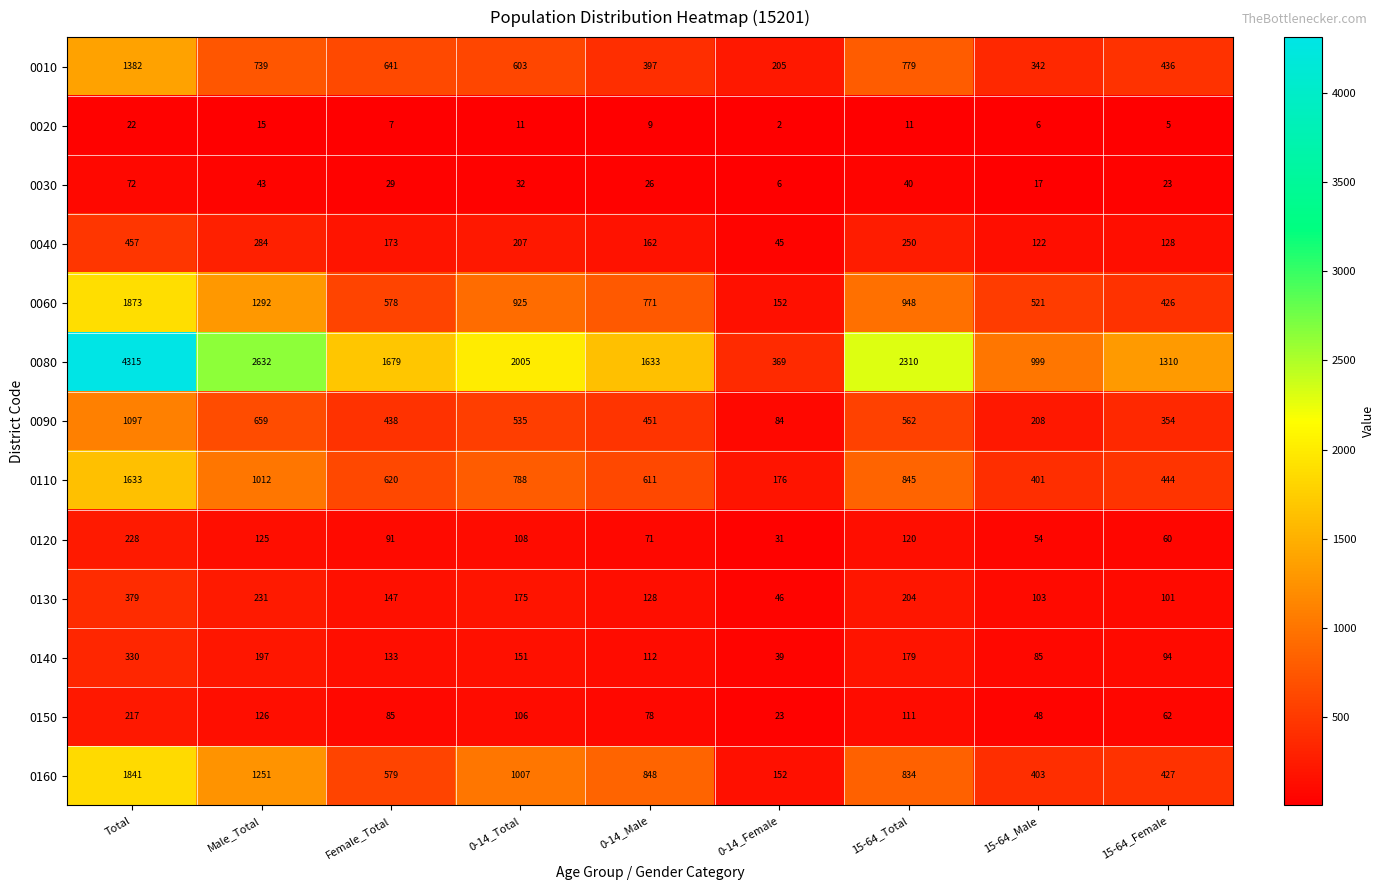

At how many categories does at least one series exceed 2314?

2